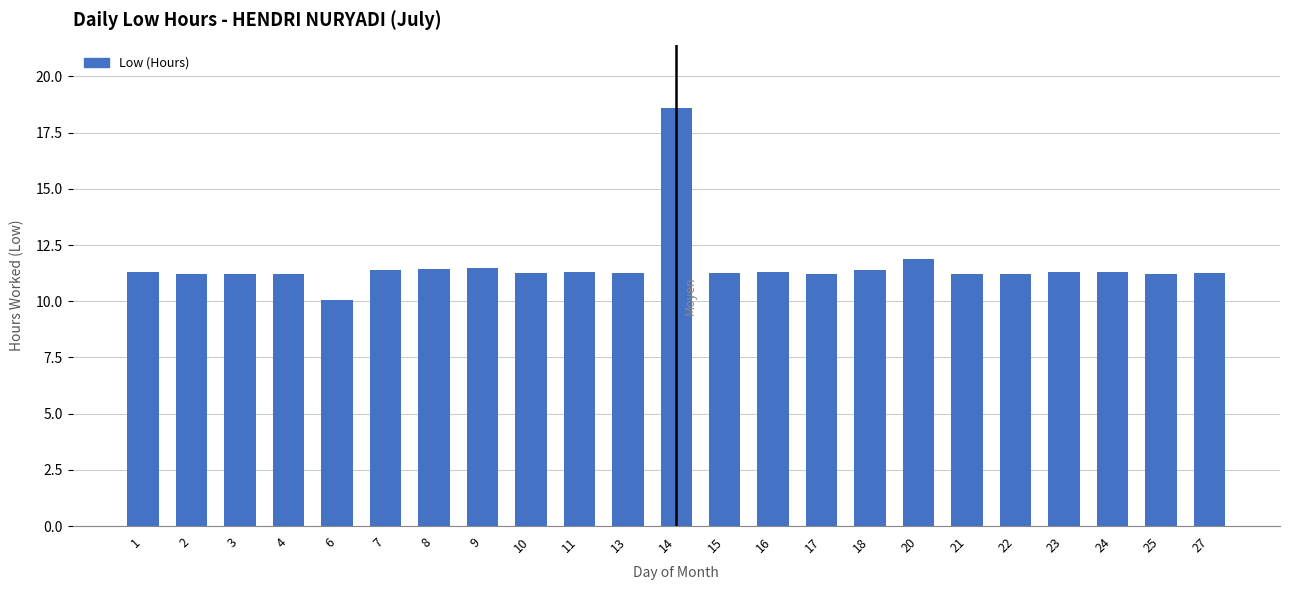

What is the ratio of the value at 2 to the value at 15?

1.0